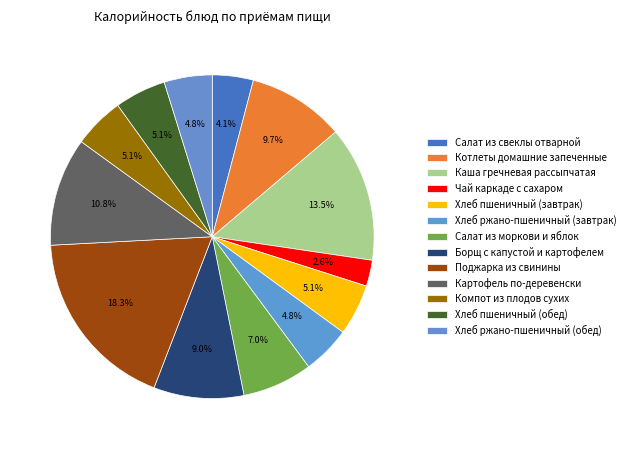

Rank the categories by value from lowest to highest.

Чай каркаде с сахаром, Салат из свеклы отварной, Хлеб ржано-пшеничный (завтрак), Хлеб ржано-пшеничный (обед), Компот из плодов сухих, Хлеб пшеничный (завтрак), Хлеб пшеничный (обед), Салат из моркови и яблок, Борщ с капустой и картофелем, Котлеты домашние запеченные, Картофель по-деревенски, Каша гречневая рассыпчатая, Поджарка из свинины